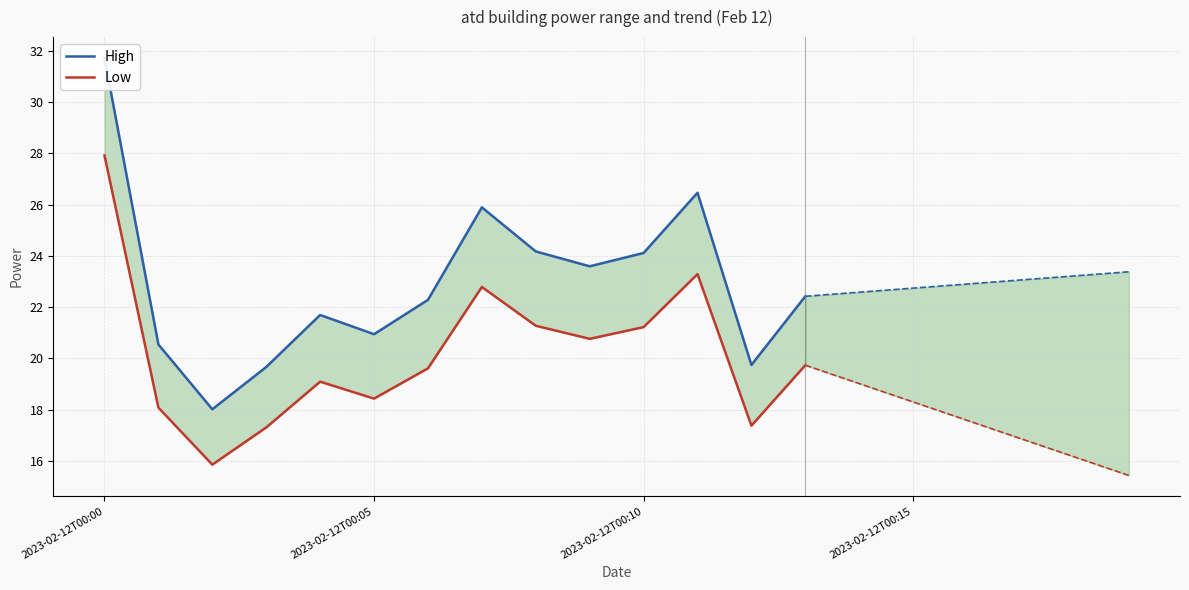

Where is Low nearest to the value 21?

2023-02-12T00:10